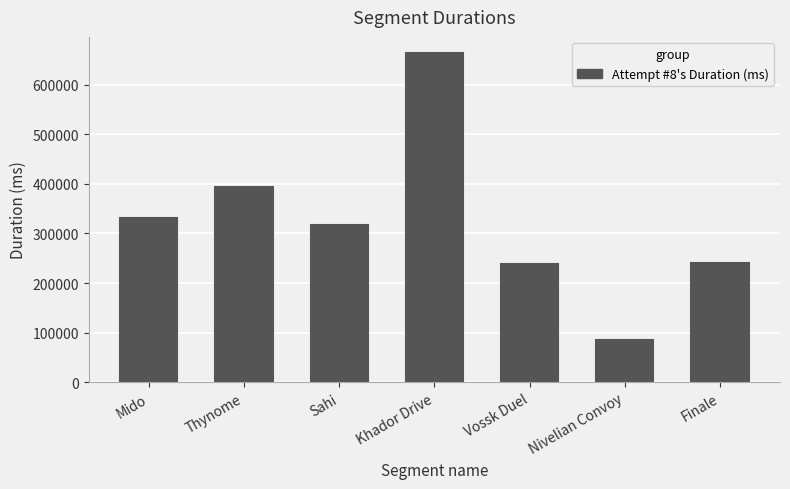

What is the approximate value at Mido, to the nearest 10?

331320